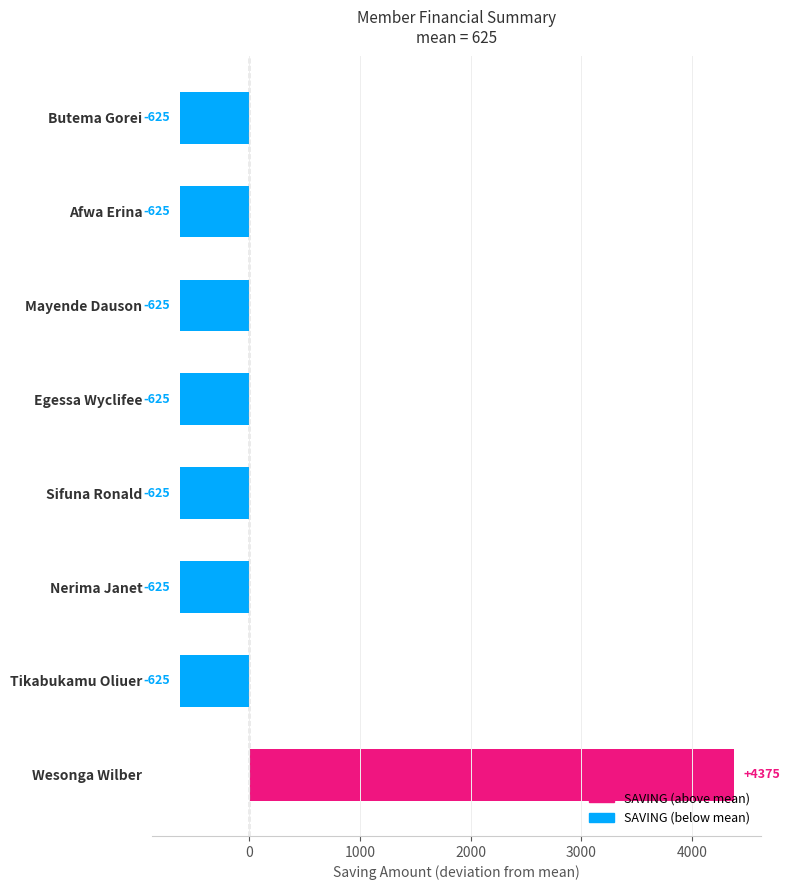

How many bars are there in total?

8